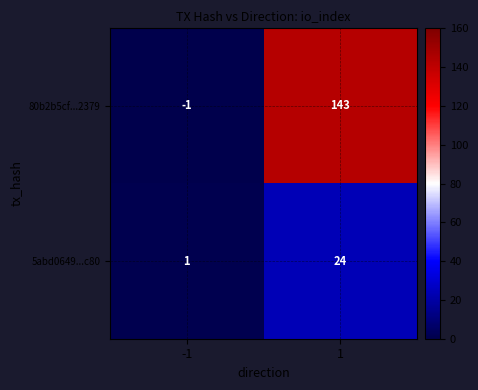

How many values in the 80b2b5cf...2379 series are below 143?

1